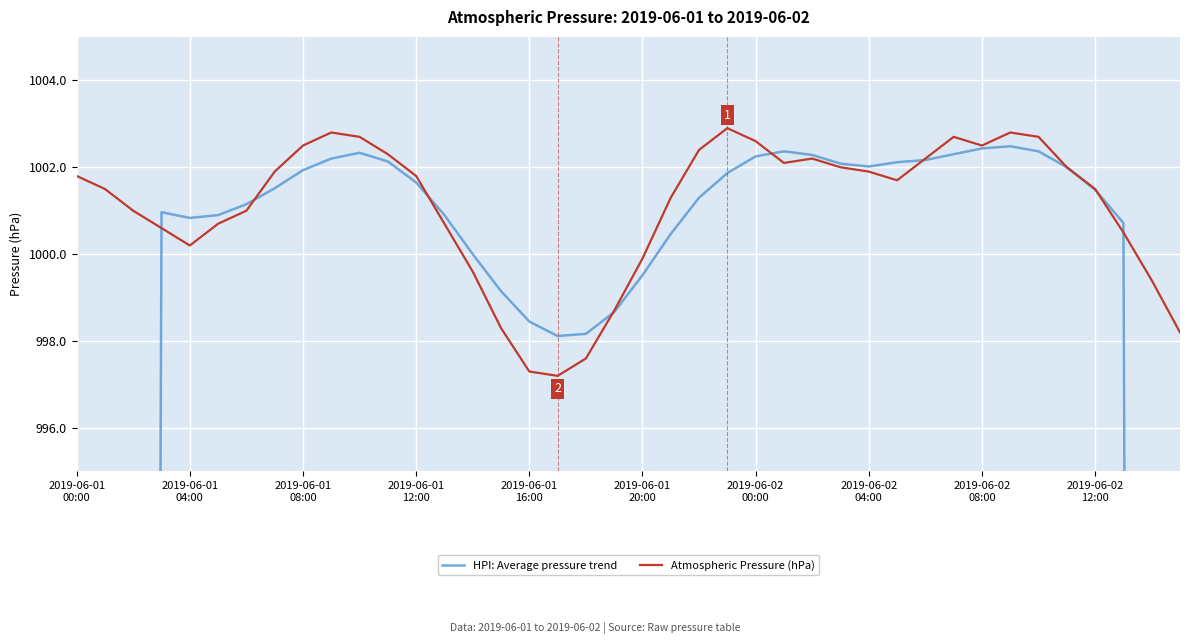

Where is HPI: Average pressure trend nearest to the value 751?

38